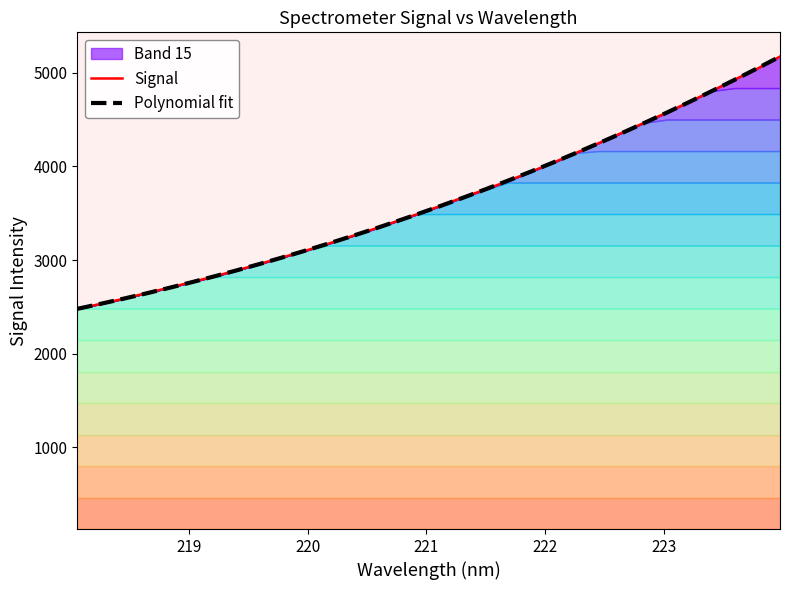

What is the lowest value of the Polynomial fit series?

2478.1